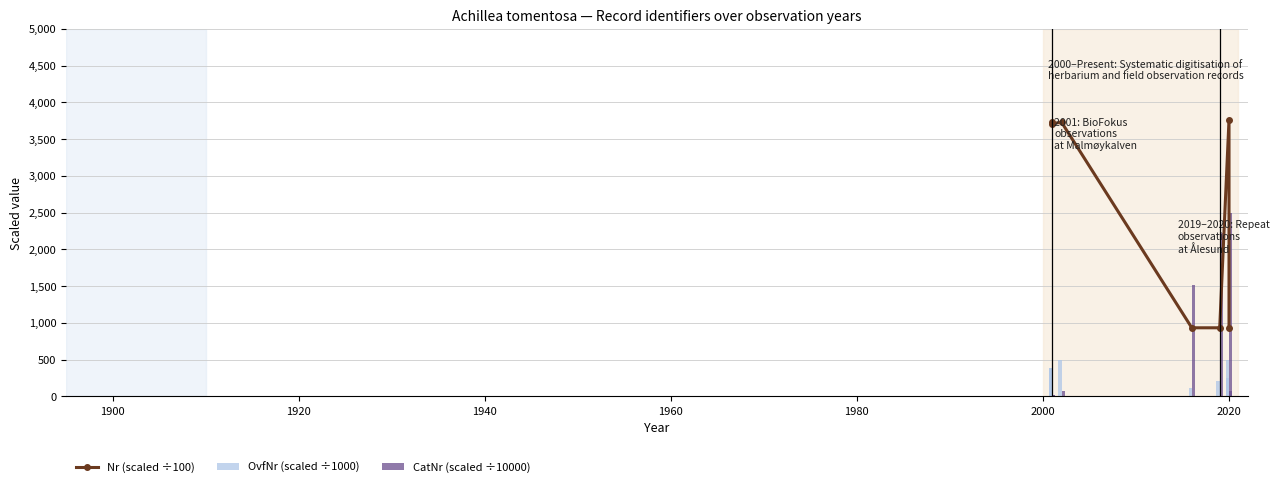

Reading right to left, transcribe all the data shown in this chart.

Nr (scaled ÷100): 933.9	3765.2	933.8	933.8	3730.9	3711.7	3732.1
OvfNr (scaled ÷1000): 244.9	501.6	209.5	110.7	501.6	384.4	384.4
CatNr (scaled ÷10000): 2490.1	78.4	2224.2	1519.5	78.4	22.6	22.6